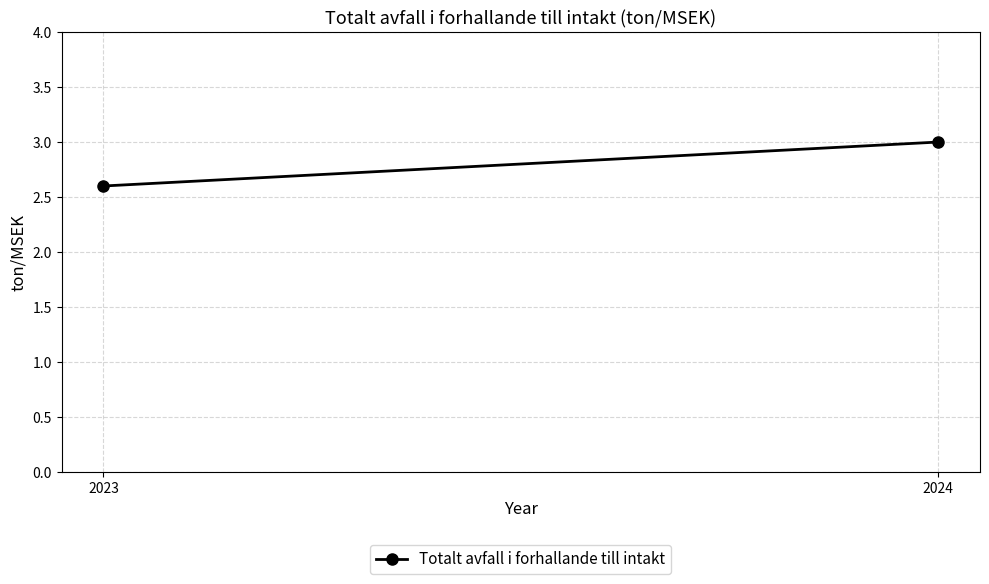

At which category does the chart reach its peak across all series?

2024